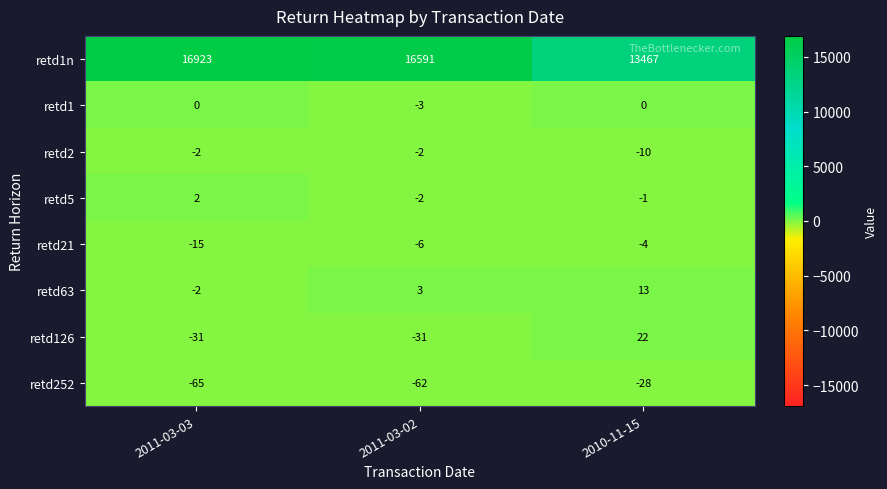

At which category does the chart reach its minimum across all series?

2011-03-03